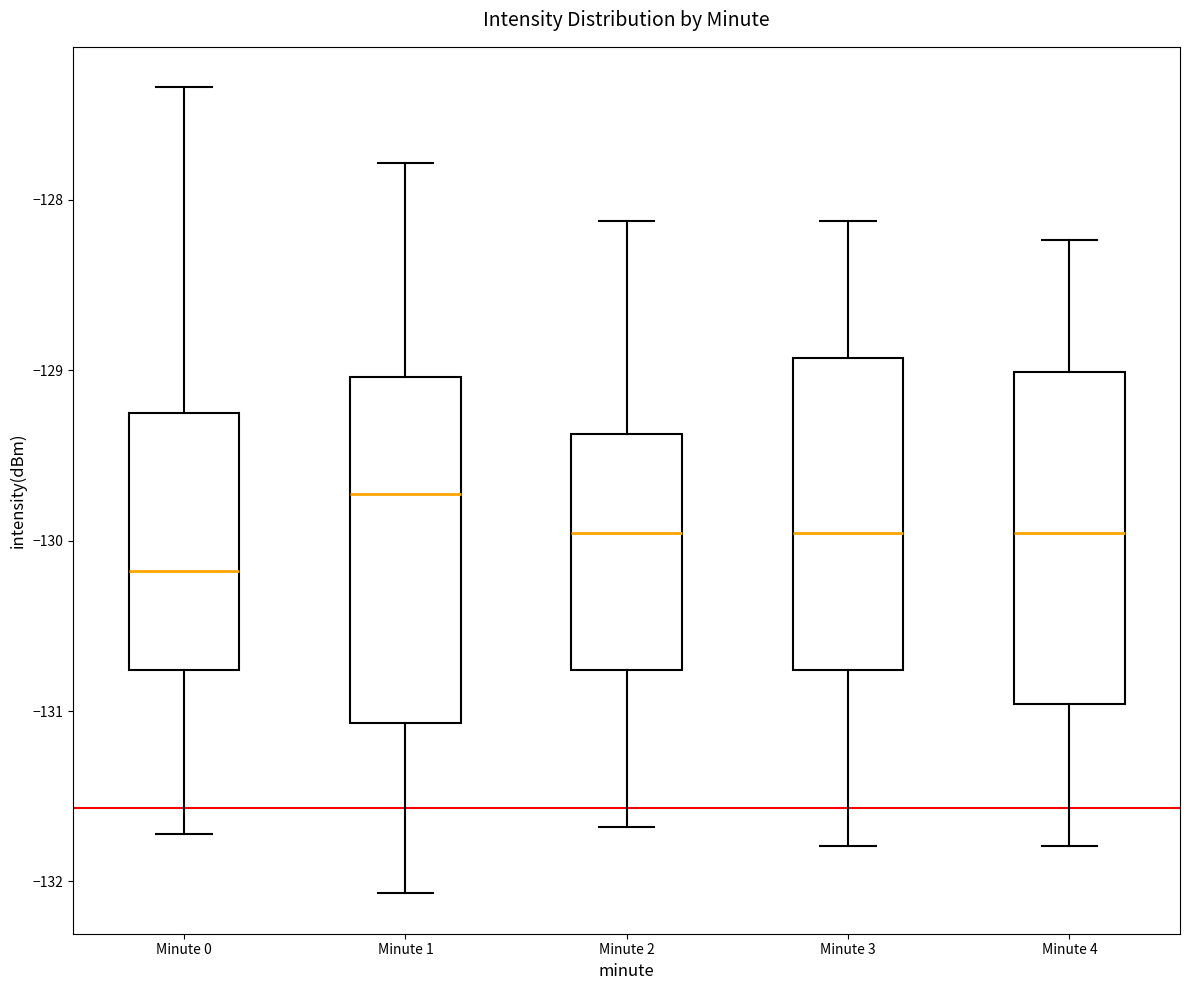

Which box's median line is the highest?

Minute 1